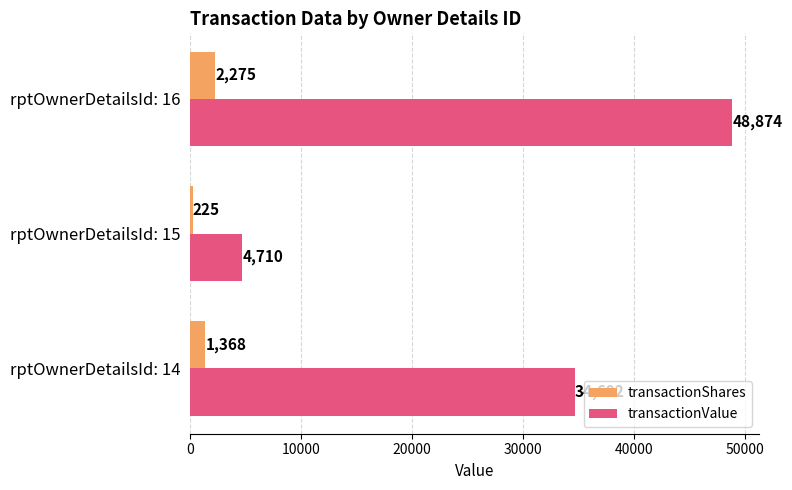

What is the greatest value displayed?

48874